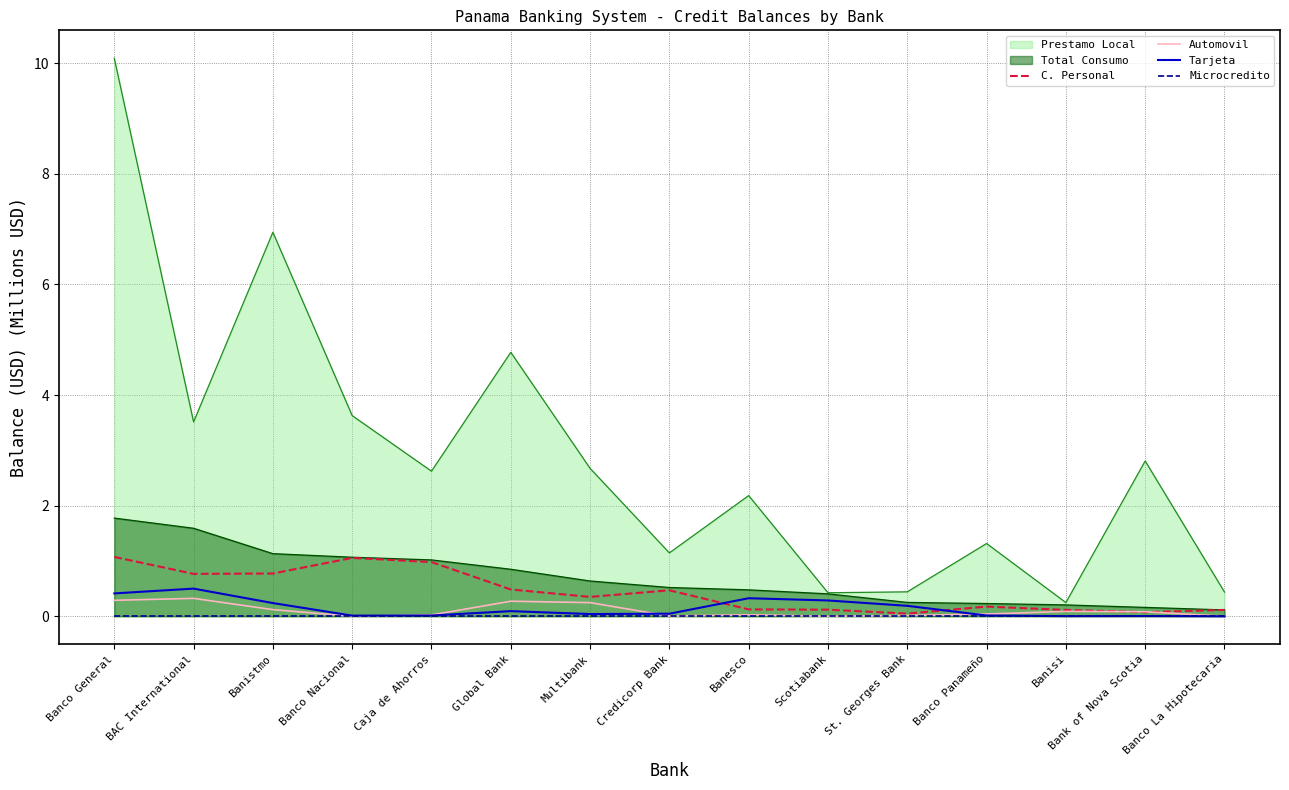

Is the value of C. Personal at Banistmo greater than the value of Total Consumo at Banesco?

Yes